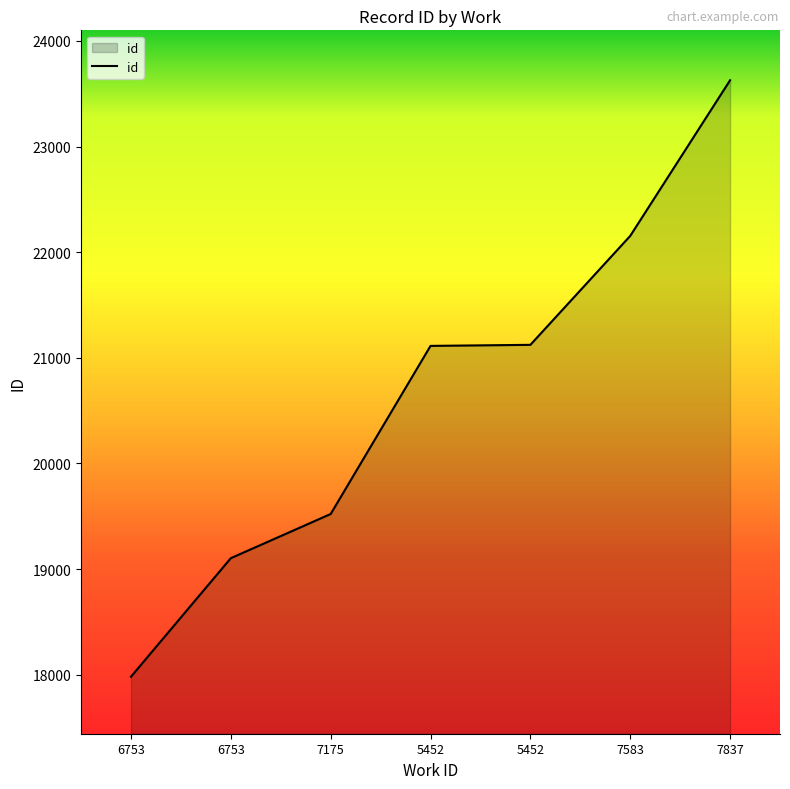

What is the average value?

20661